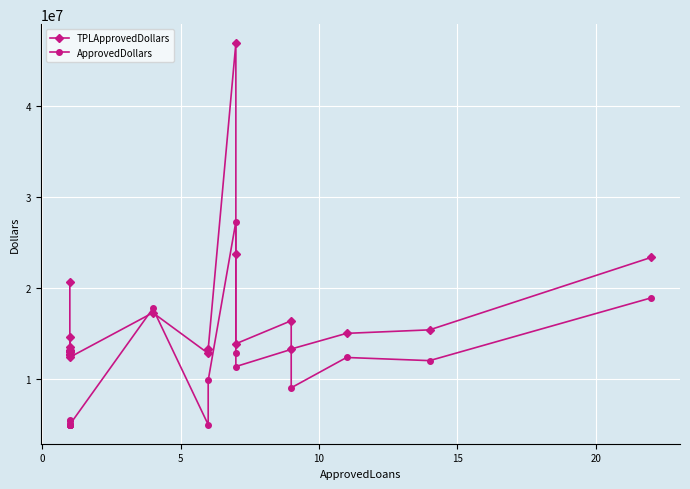

Reading right to left, what are all the values shown in this chart?

TPLApprovedDollars: 23380700	15417900	15033479	13313462	16422733	13889114	23786300	46949000	13296429	12828075	17300000	12410000	12779171	12609700	14650000	13183000	13034280	13533000	13046510	20728075
ApprovedDollars: 18930000	12033000	12380000	9045000	13269000	11381000	12910000	27314000	9862000	4990000	17772000	5000000	5000000	5000000	5495000	5444000	5000000	5000000	5000000	5000000